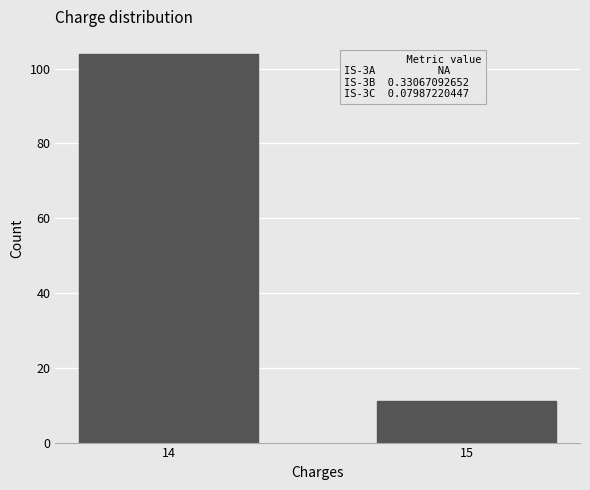

Reading right to left, list all the values displayed in this chart.

15=11	14=104